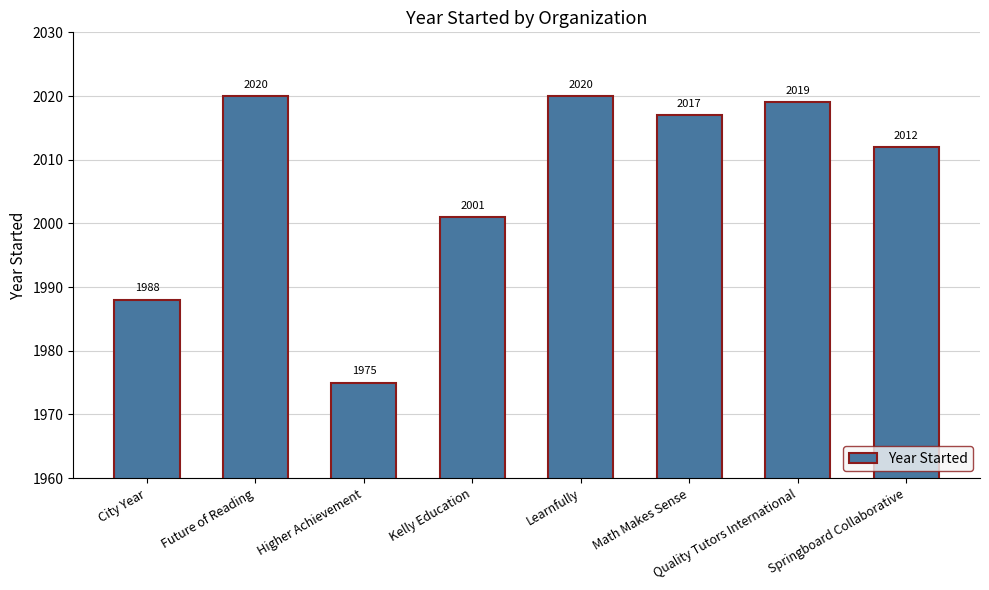

The value at Math Makes Sense is 2017. True or false?

True